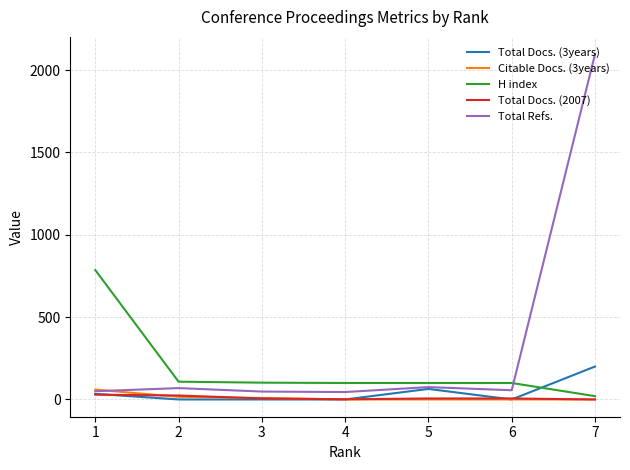

What is the approximate value of H index at 4?

100